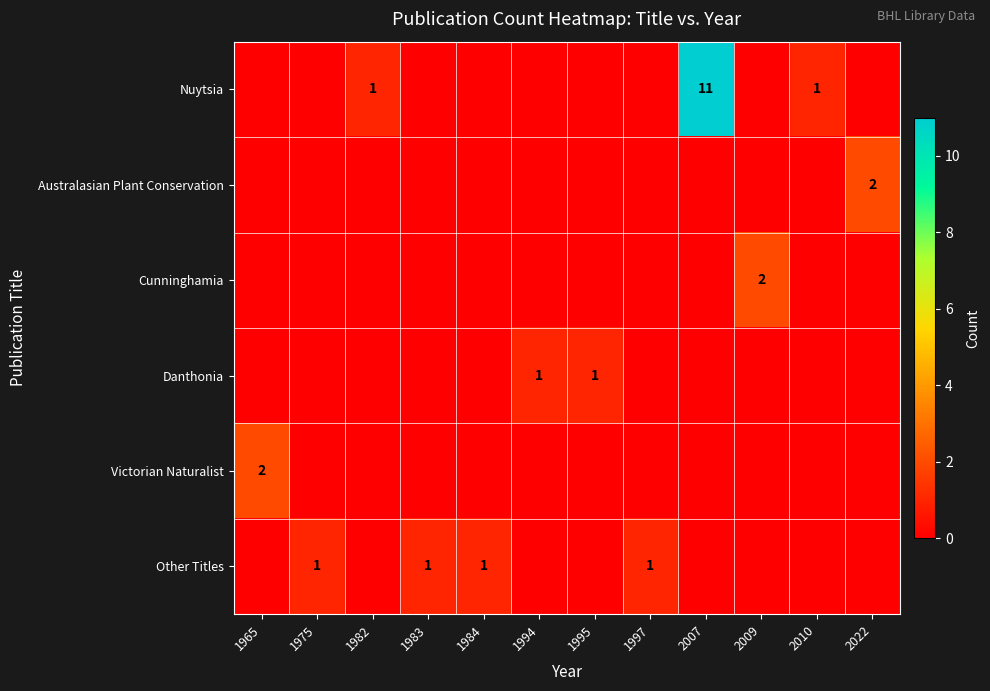

True or false: Nuytsia has a value of 0 at 2010.

False